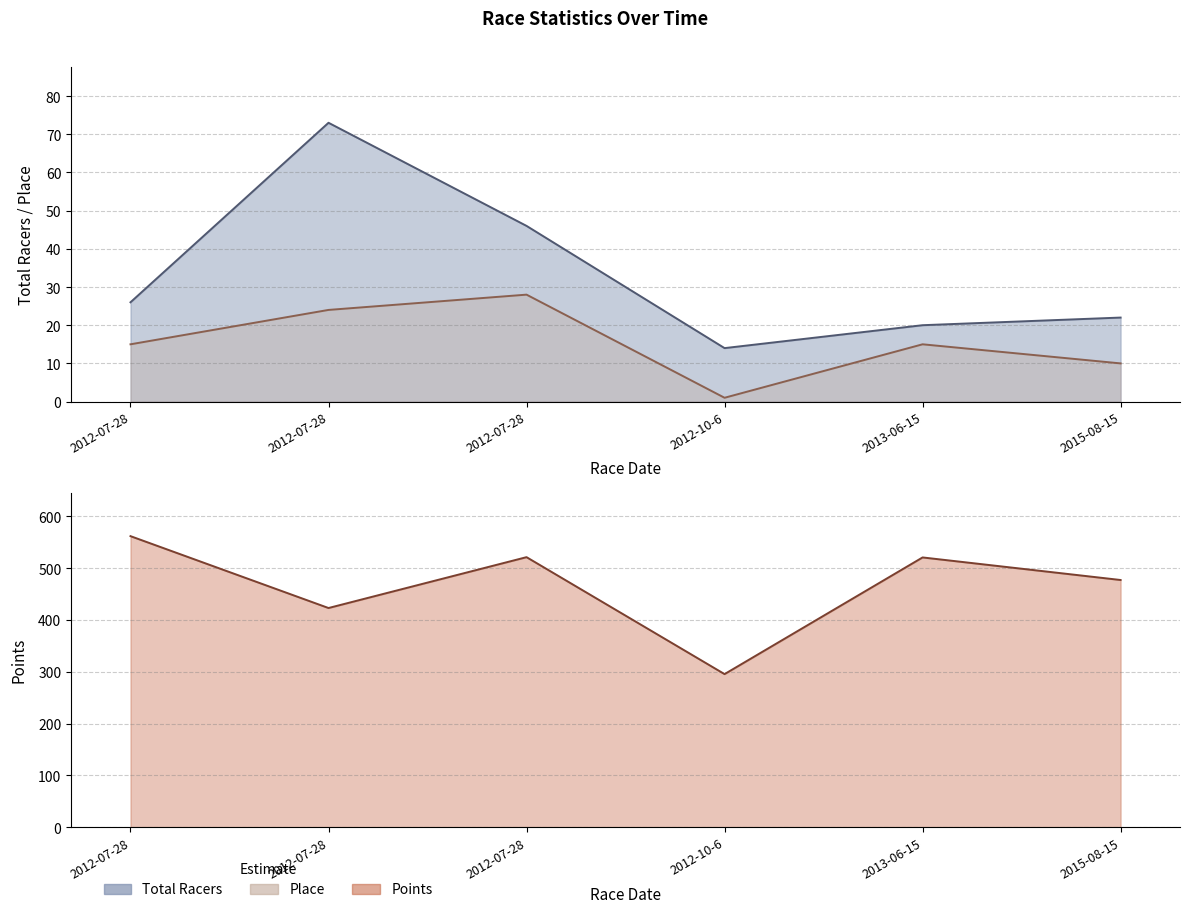

Reading left to right, transcribe all the data shown in this chart.

Total Racers: 26.0	73.0	46.0	14.0	20.0	22.0
Place: 15.0	24.0	28.0	1.0	15.0	10.0
Points: 561.9	423.1	521.3	295.5	520.8	477.2